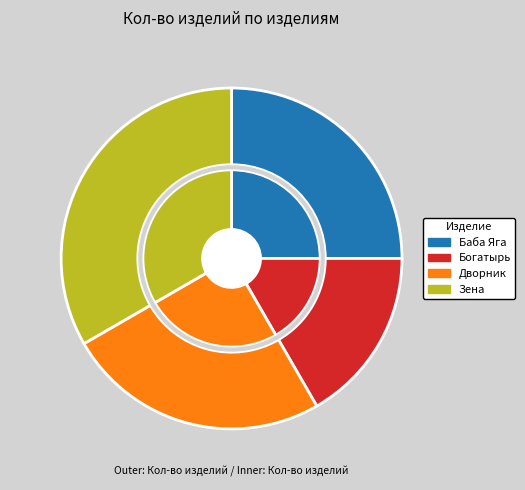

Approximately how many times larger is the value at Зена compared to Баба Яга?

1.3